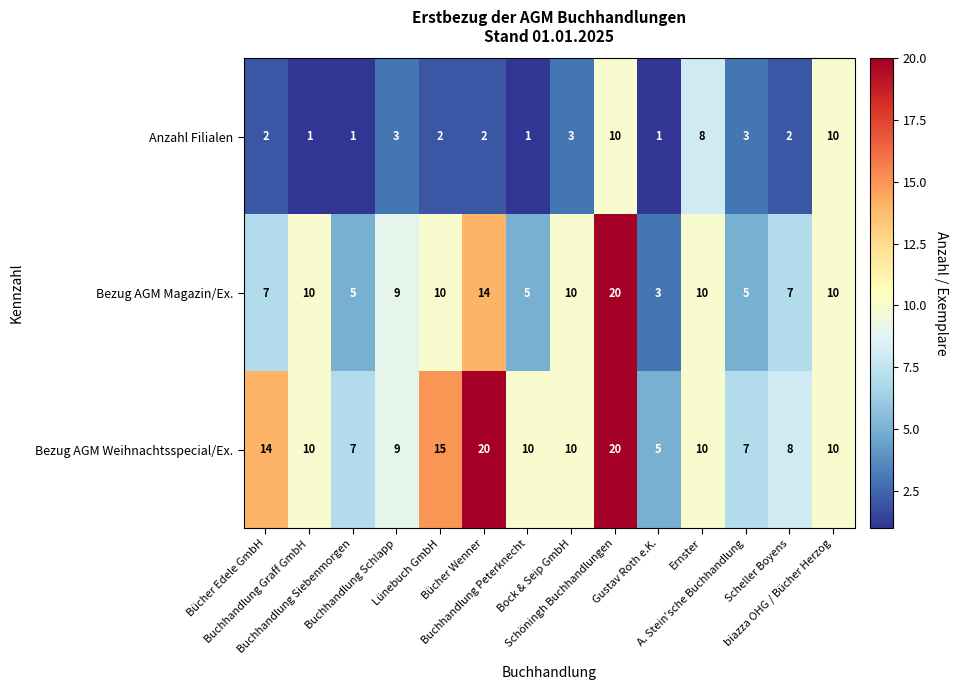

What is the sum of all Bezug AGM Magazin/Ex. values?

125